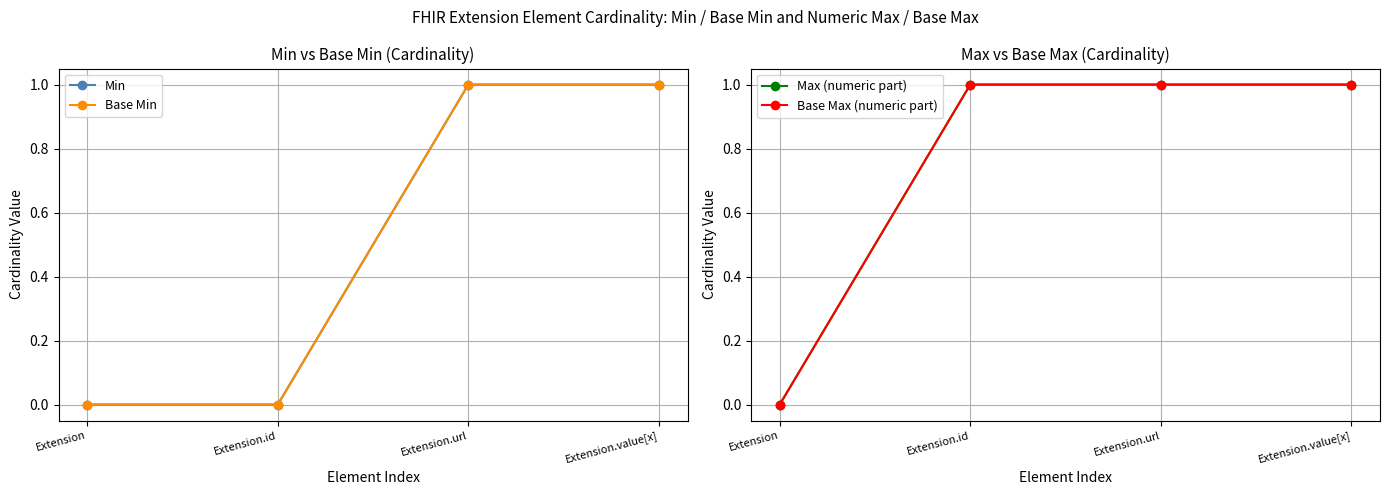

What is the value of the Base Max (numeric part) point at the 2nd from the left?

1